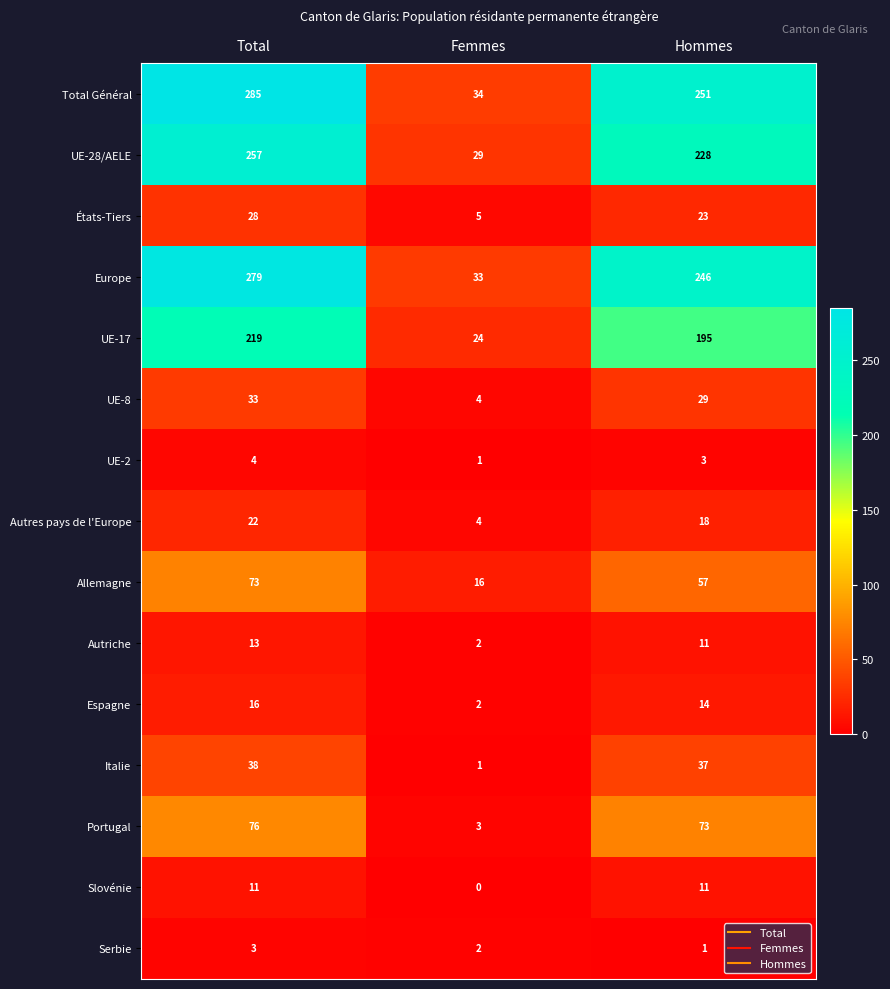

What is the total value across all series at Hommes?

1197